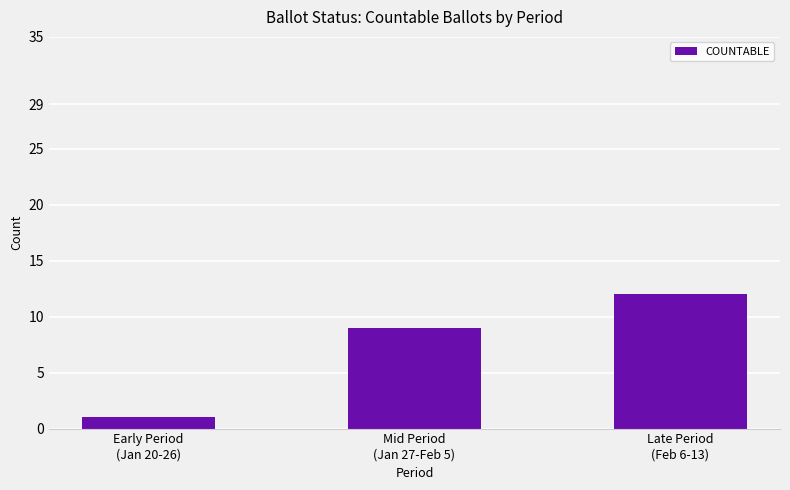

List the labels in order of value, smallest first.

Early Period
(Jan 20-26), Mid Period
(Jan 27-Feb 5), Late Period
(Feb 6-13)